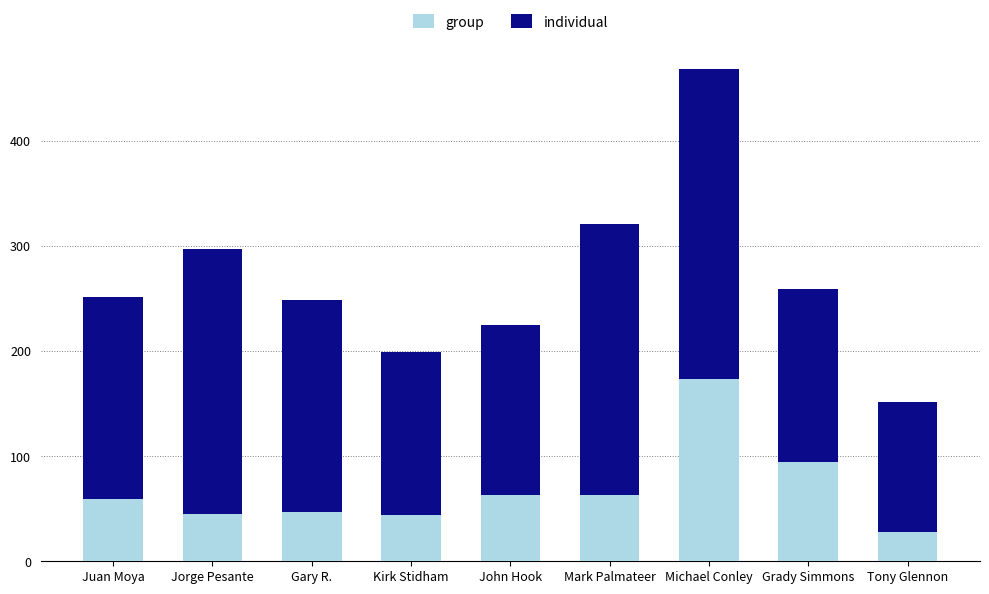

How many bars are there in total?

9